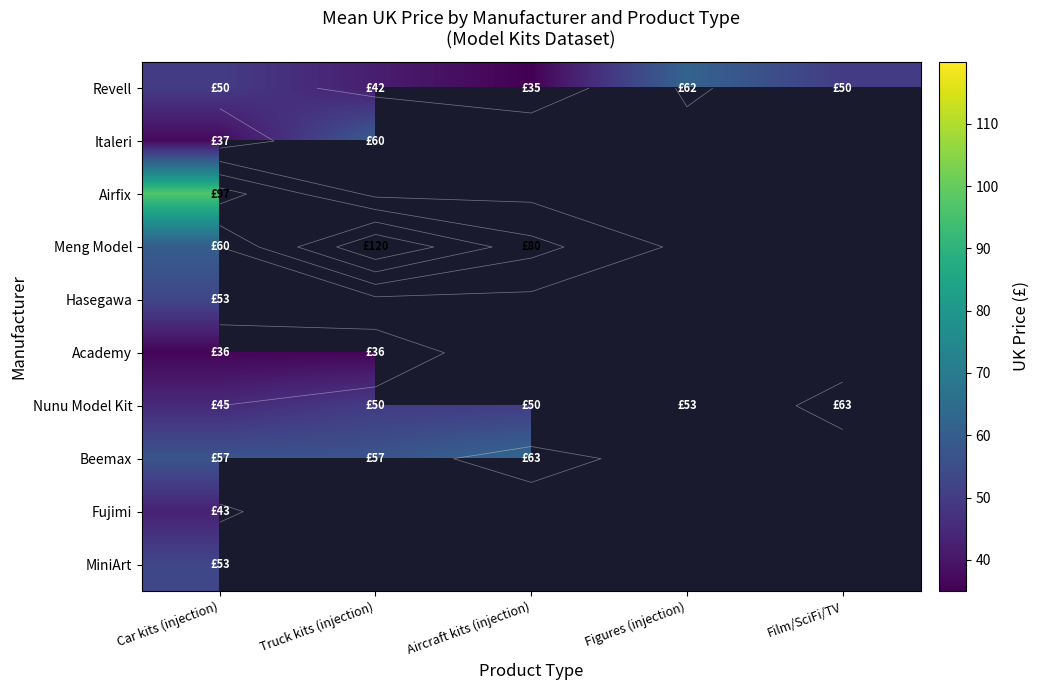

What is the sum of the Revell values at Film/SciFi/TV and Truck kits (injection)?

92.0